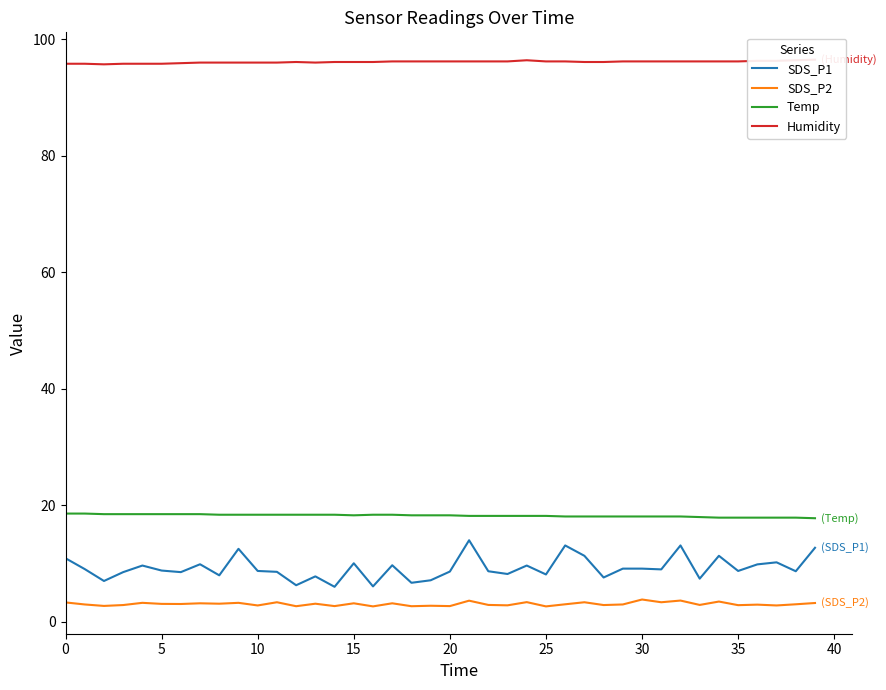

What is the sum of all Humidity values?

3844.3